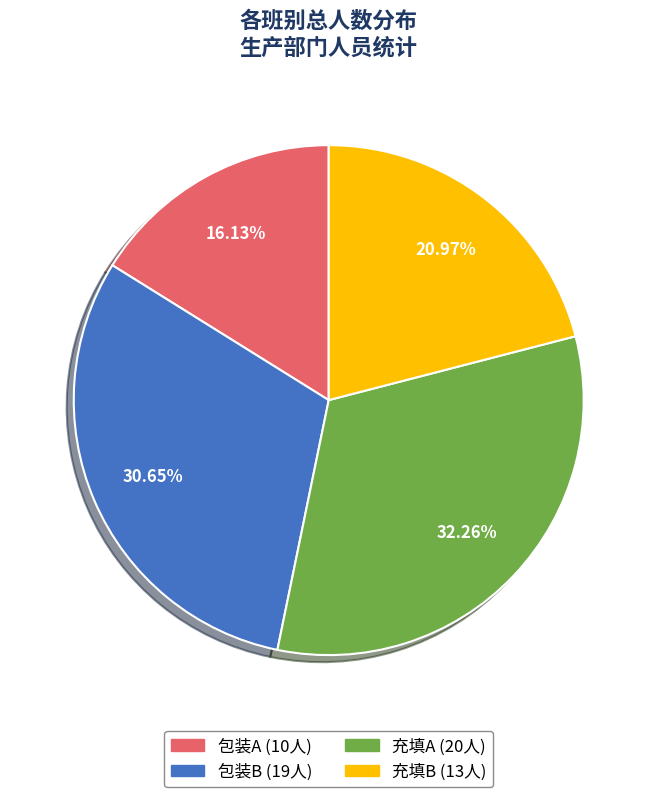

Does 包装A represent more than half of the total?

No